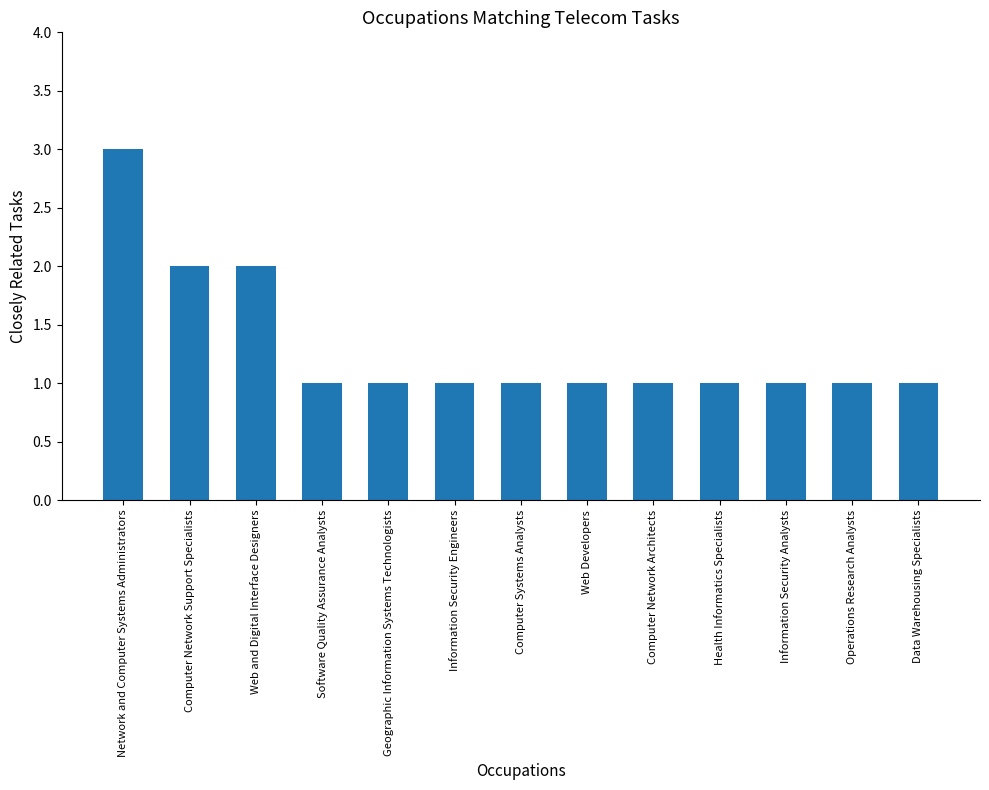

Read the value at Computer Network Support Specialists.

2